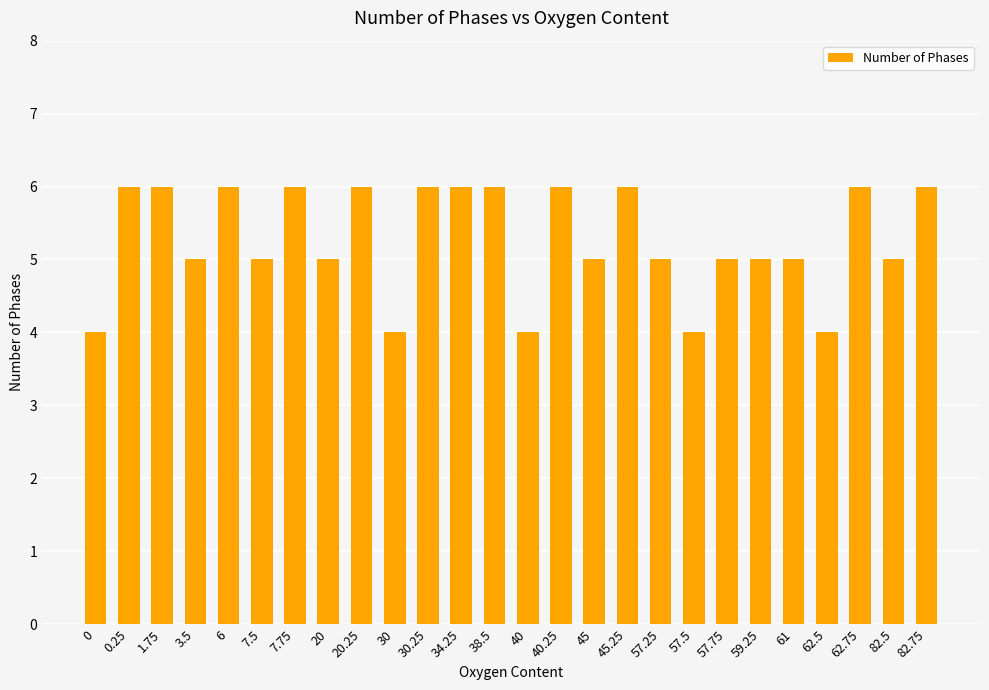

What position from the left is 3.5?

4